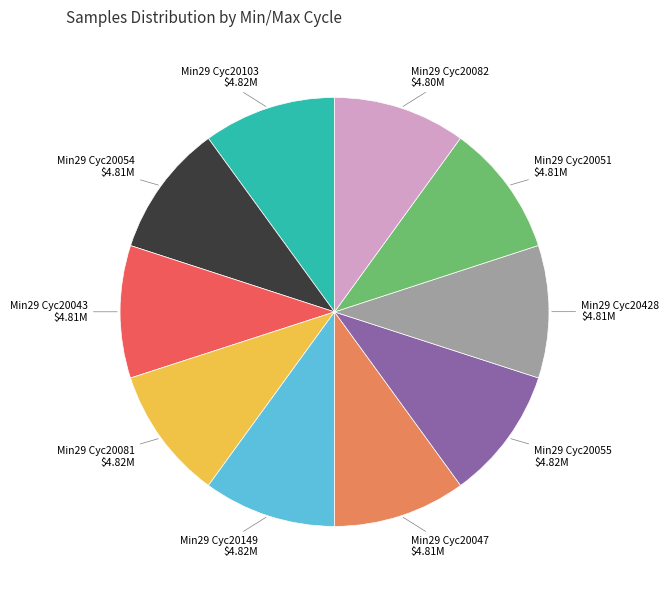

Is there any slice that represents more than half of the pie?

No